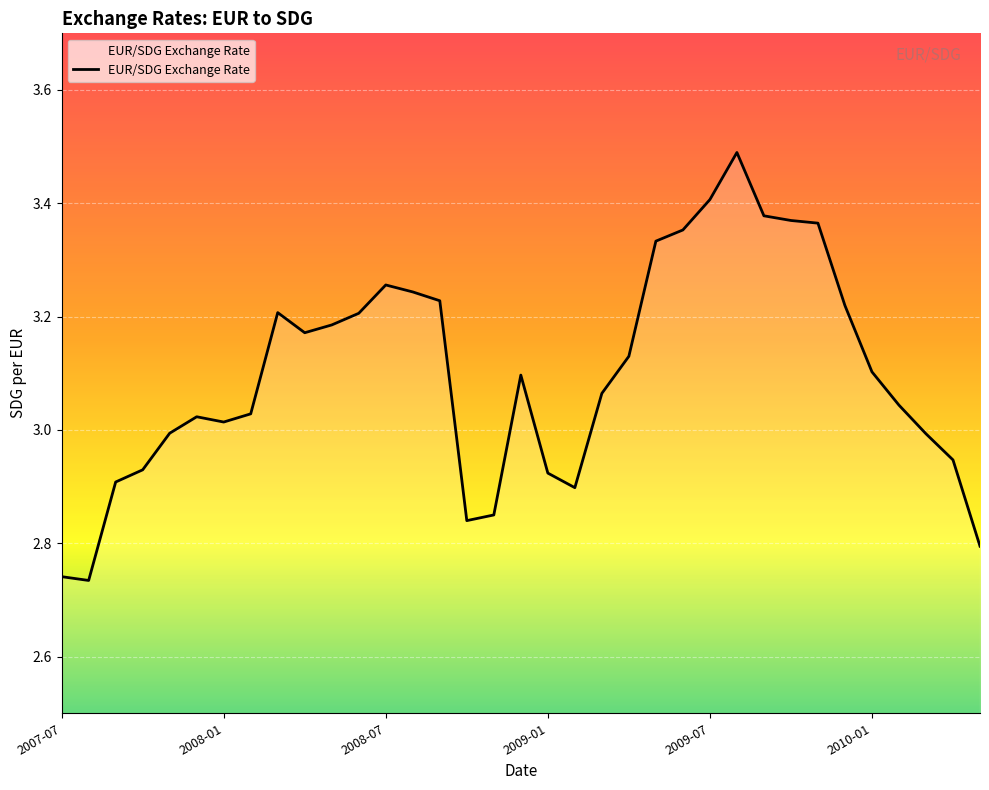

What is the difference between the maximum and minimum values?

0.8